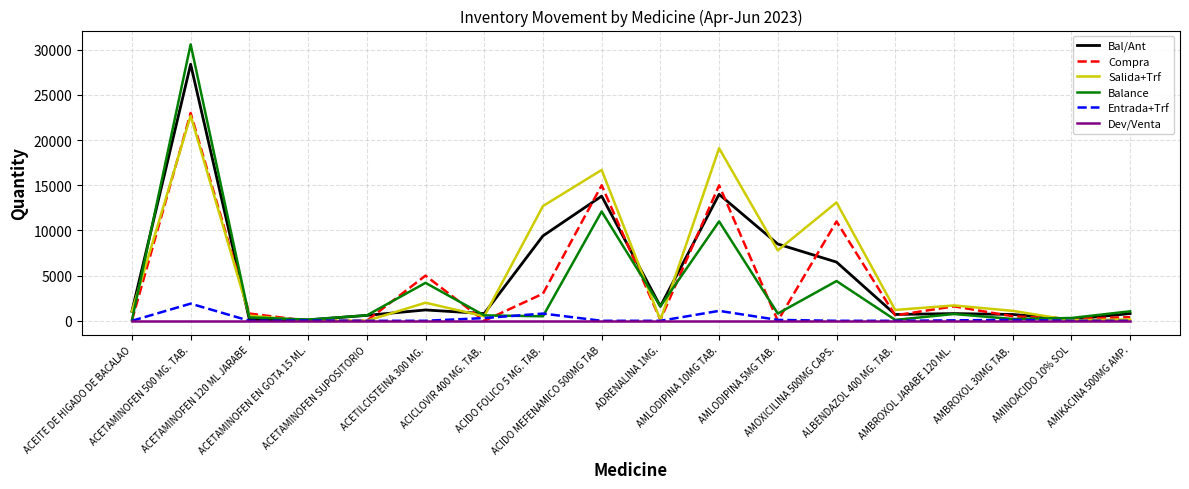

Which label corresponds to the largest value in the chart?

ACETAMINOFEN 500 MG. TAB.